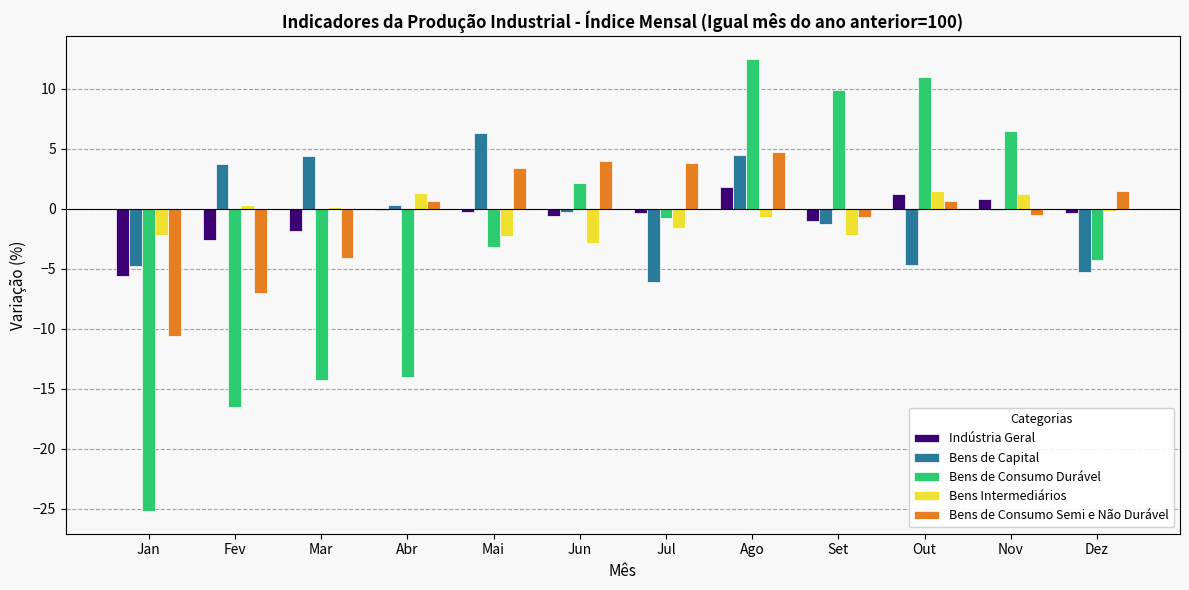

What is the greatest value displayed?

12.5